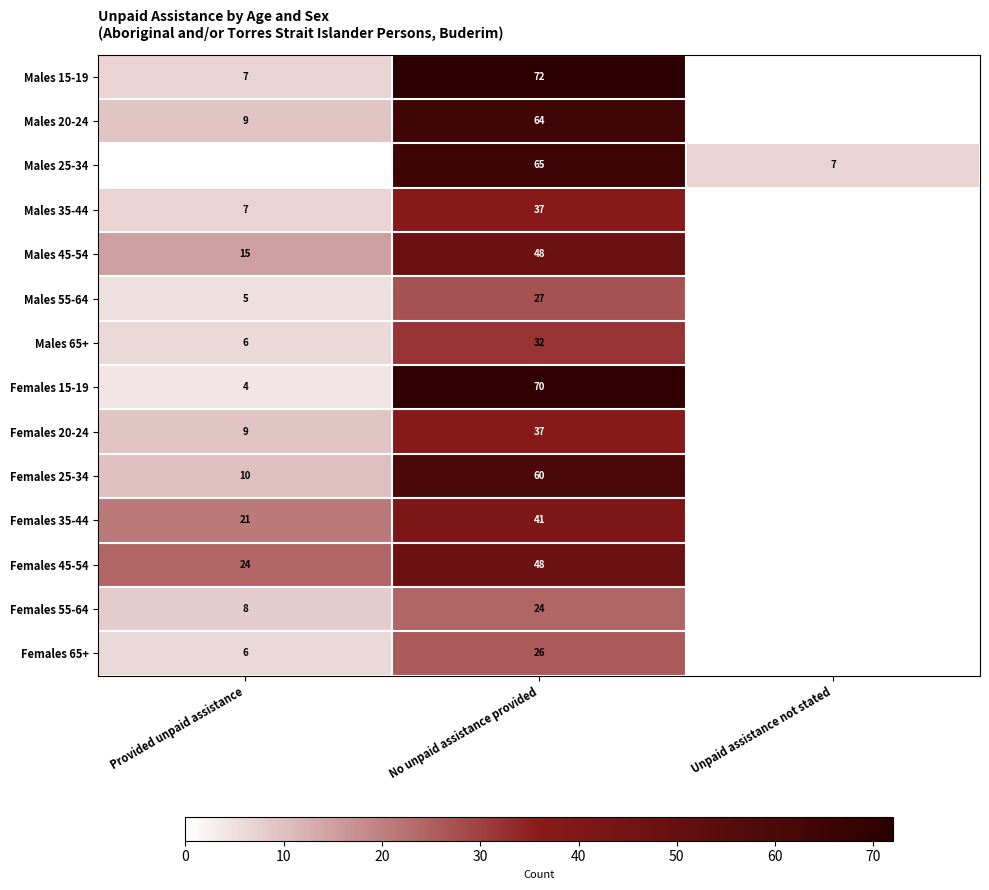

What is the difference between the highest and lowest values at No unpaid assistance provided?

48